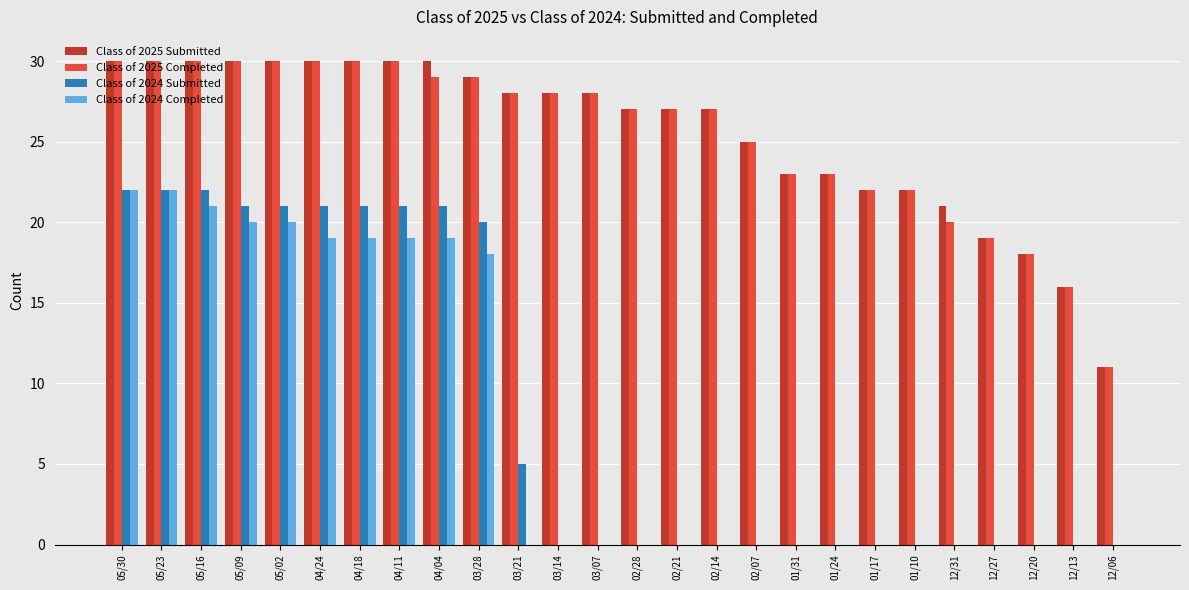

How many distinct data groups are displayed?

4